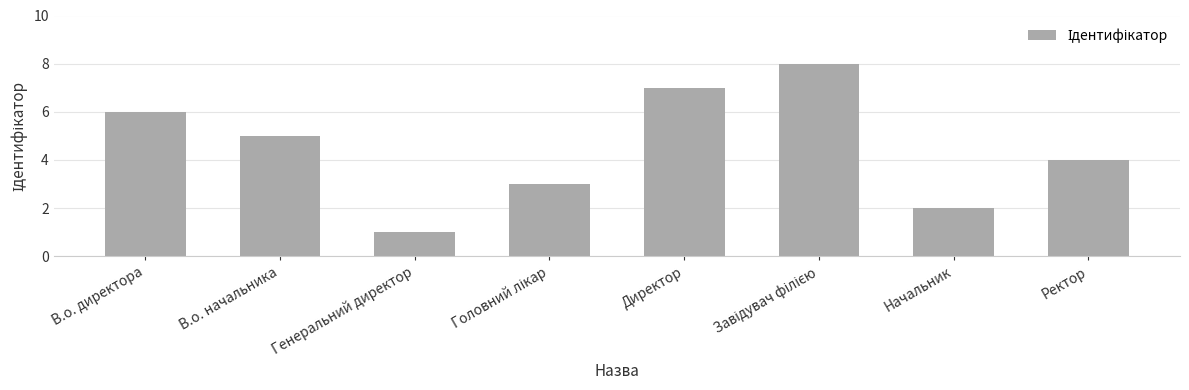

What is the approximate value at В.о. директора?

6